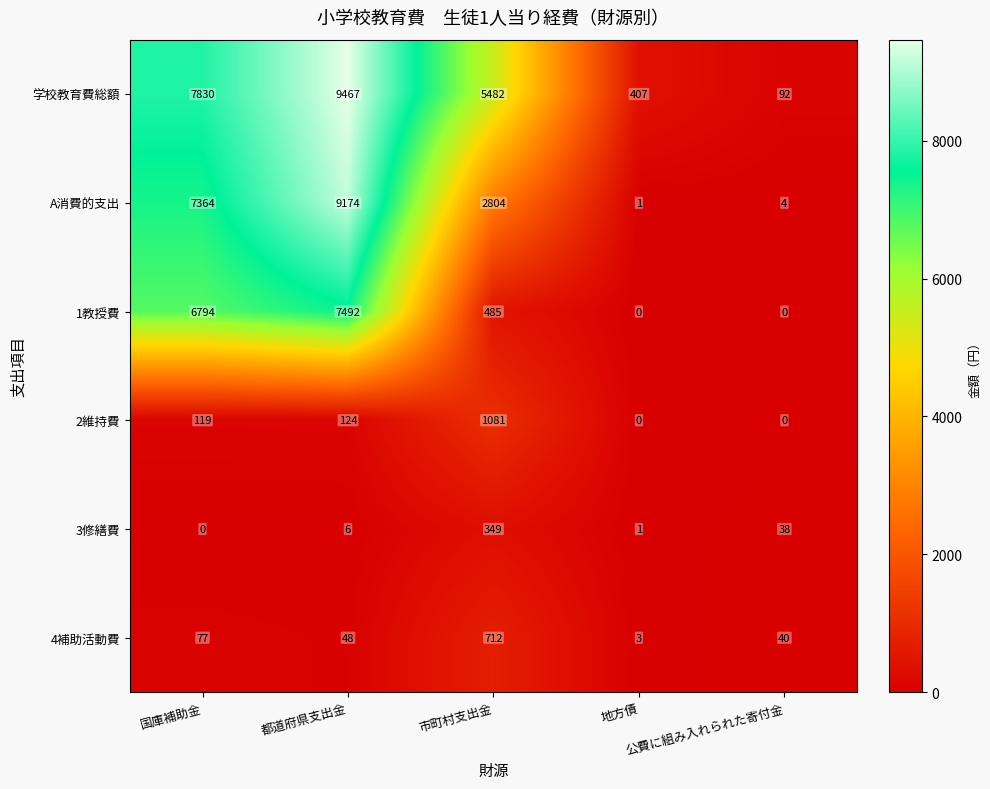

What is the average value of the 4補助活動費 series?

176